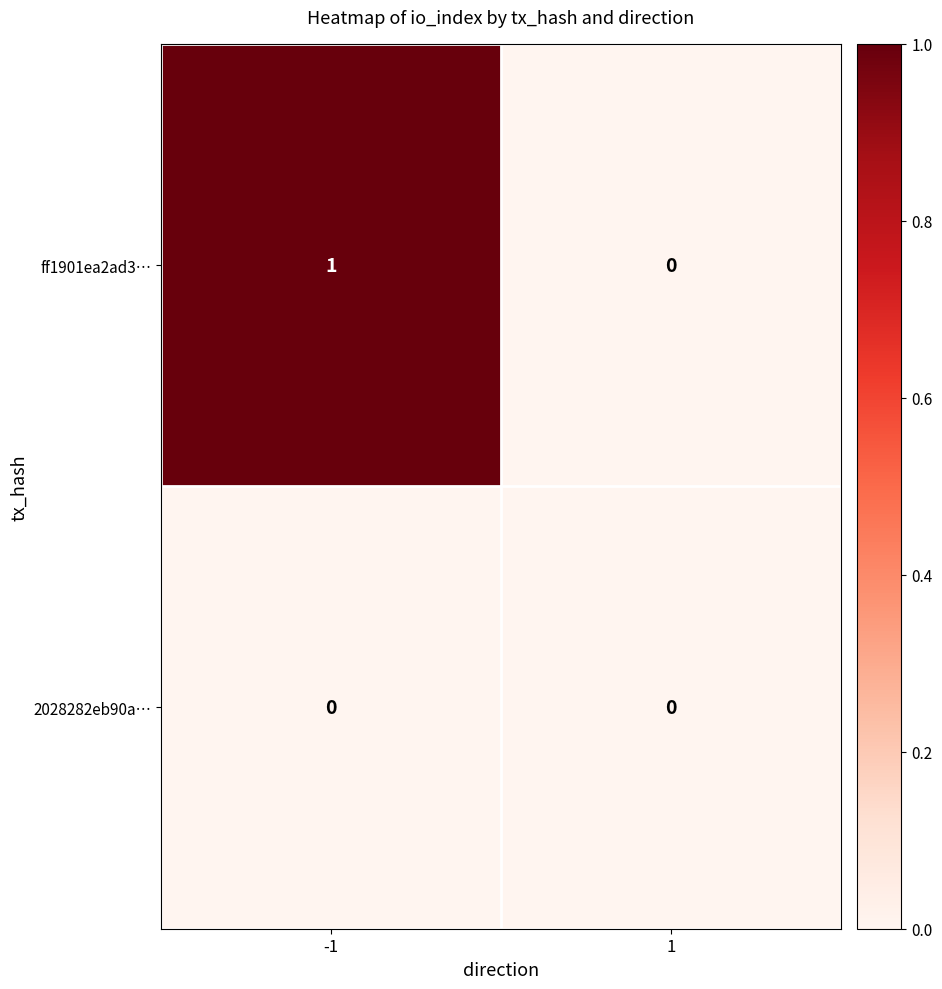

Rank the series by their maximum value, from lowest to highest.

2028282eb90a…, ff1901ea2ad3…